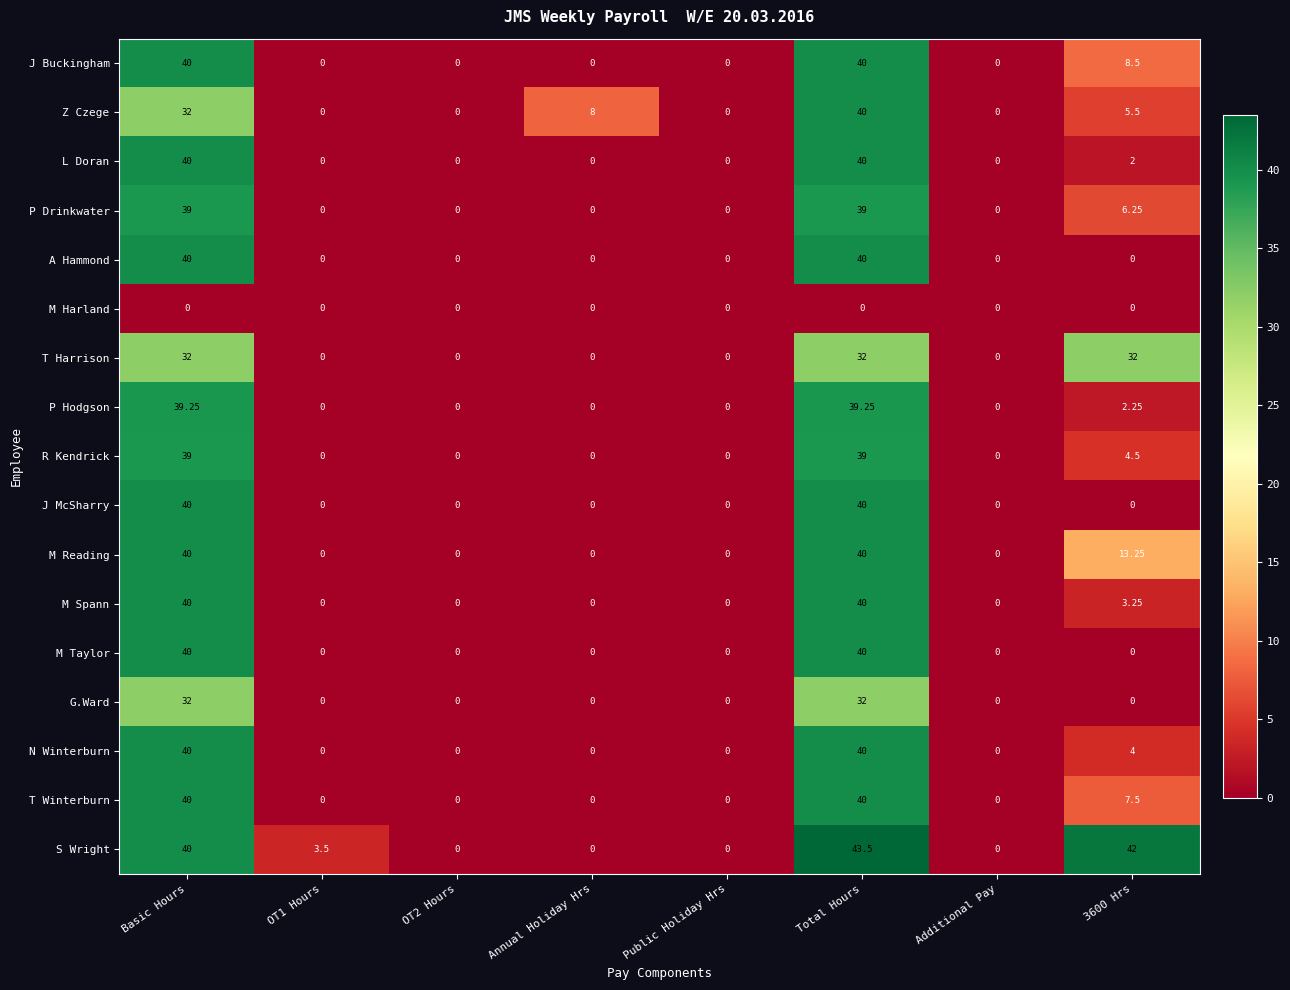

Which category has the highest value across all series?

Total Hours